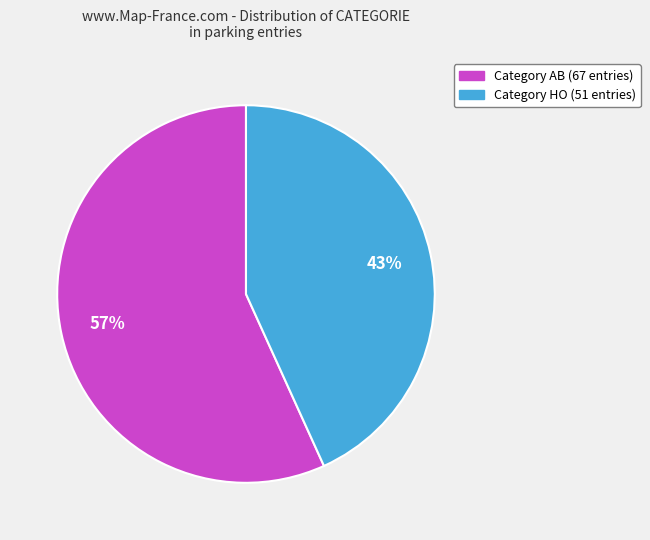

Is there any slice that represents more than half of the pie?

Yes